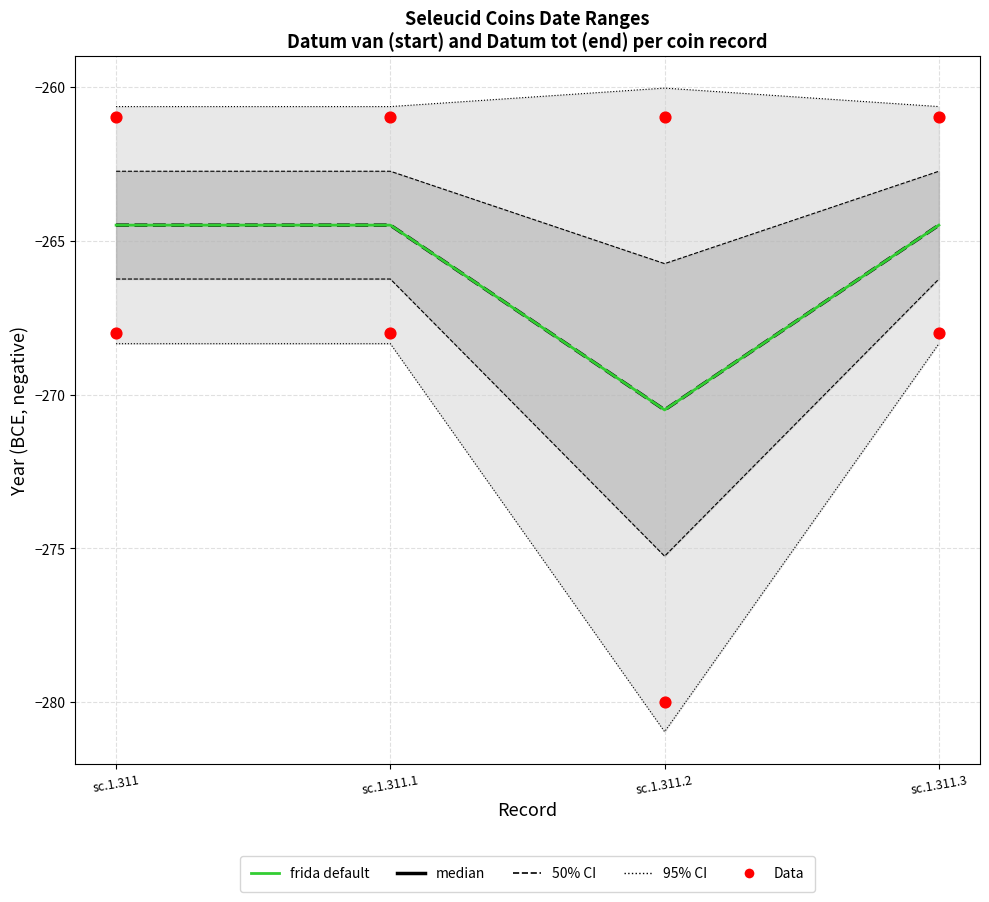

What is the total value across all series at sc.1.311.2?

-802.0